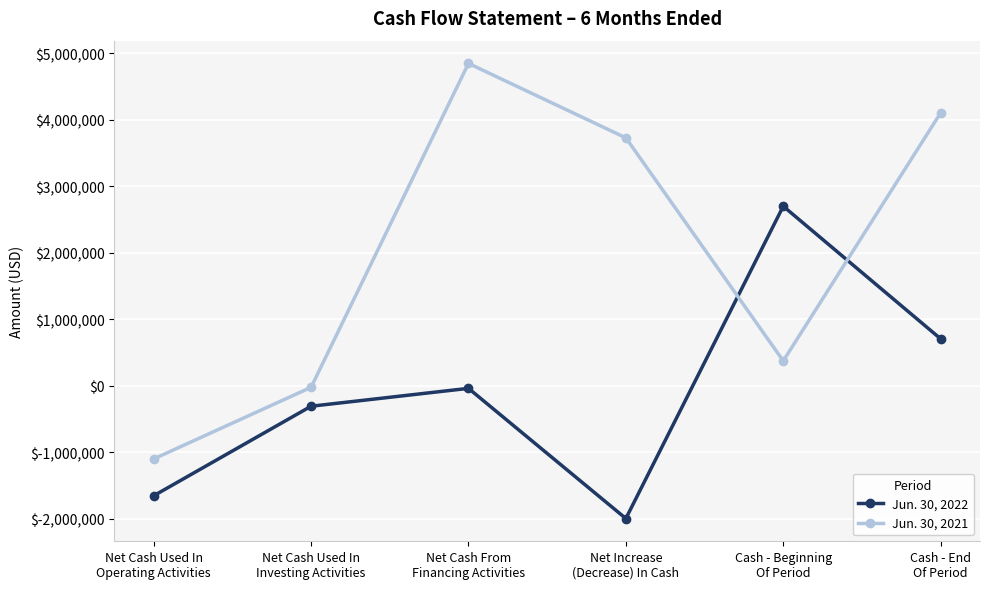

How many data points does each series have?

6